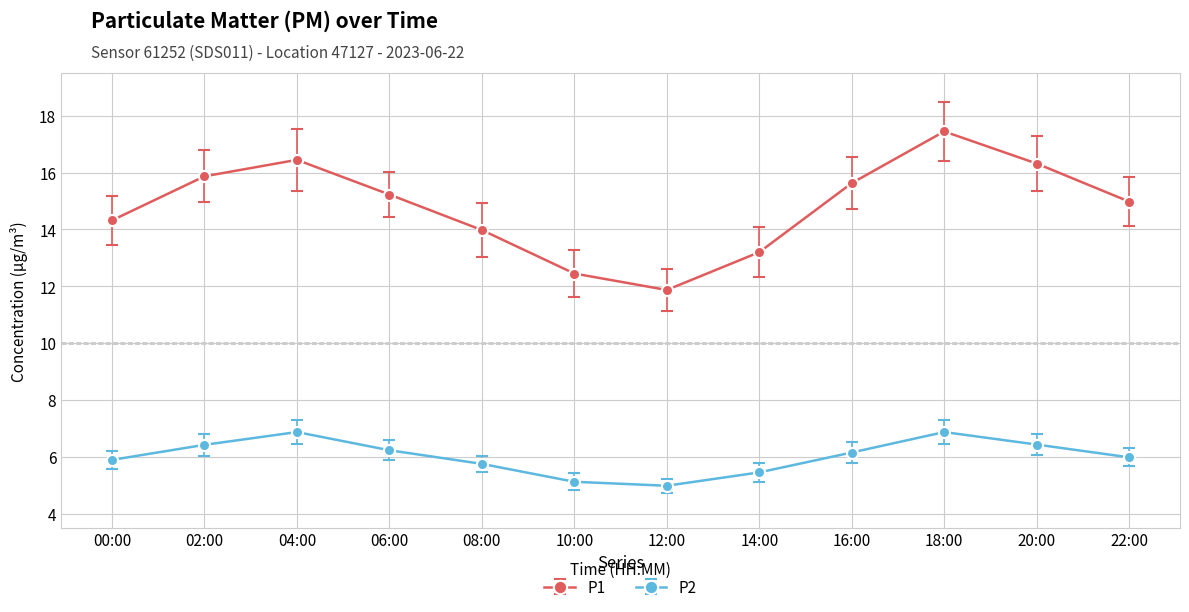

Read the P2 value at 06:00.

6.2